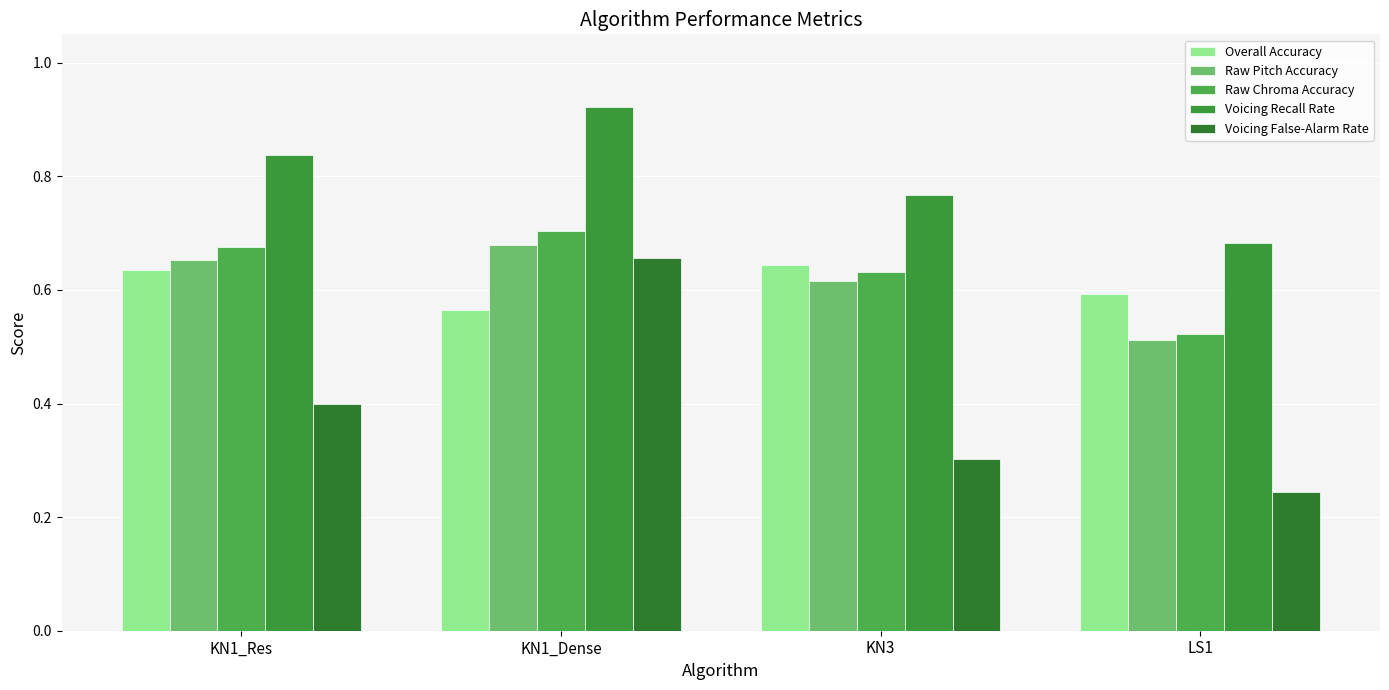

At which category does the chart reach its peak across all series?

KN1_Dense